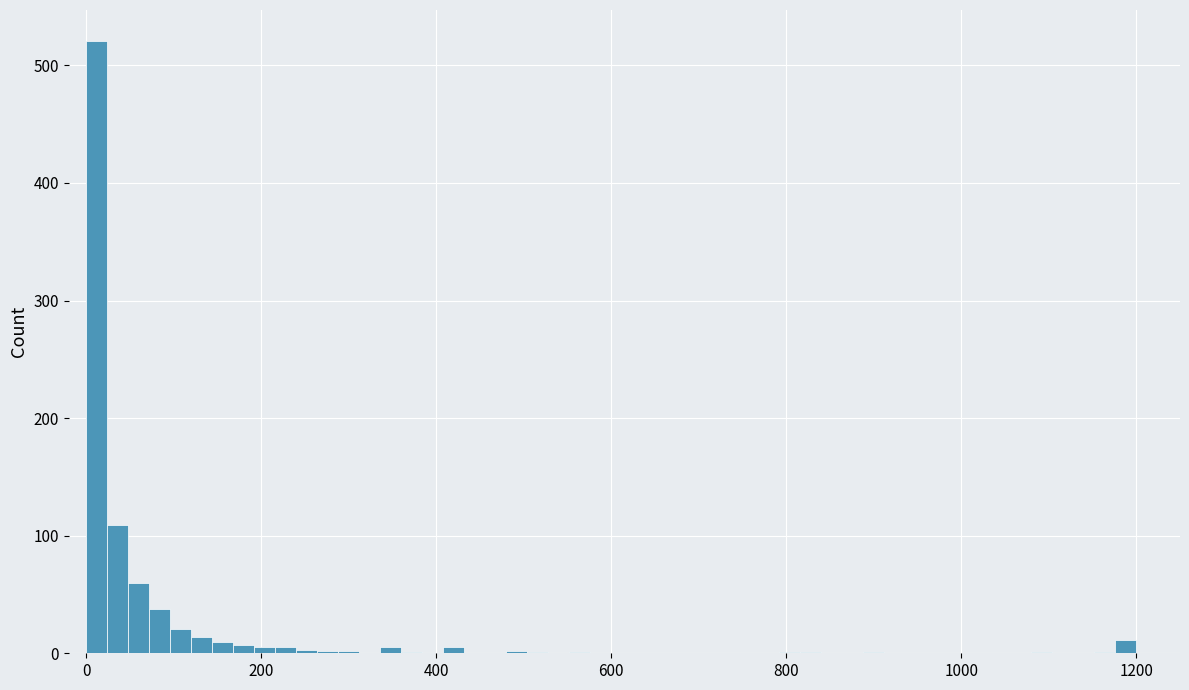

Around what value on the x-axis is the tallest bar? Give the approximate position of its centre, as read against the axis.

20